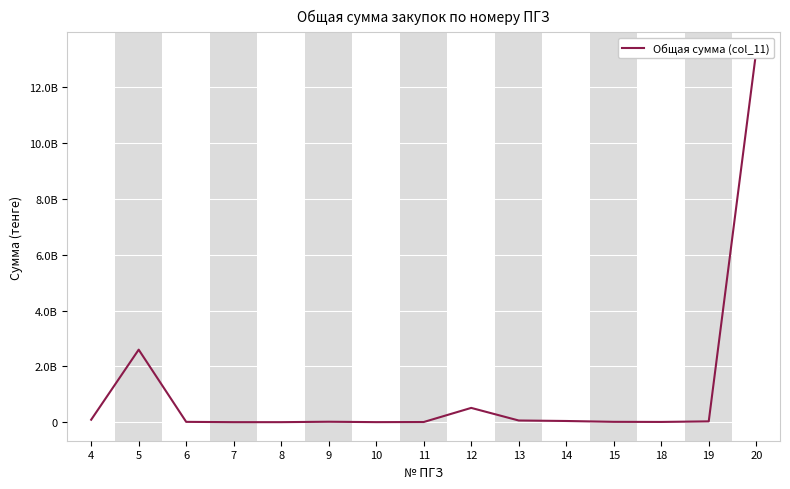

What is the approximate value at 5?

2597888650.9